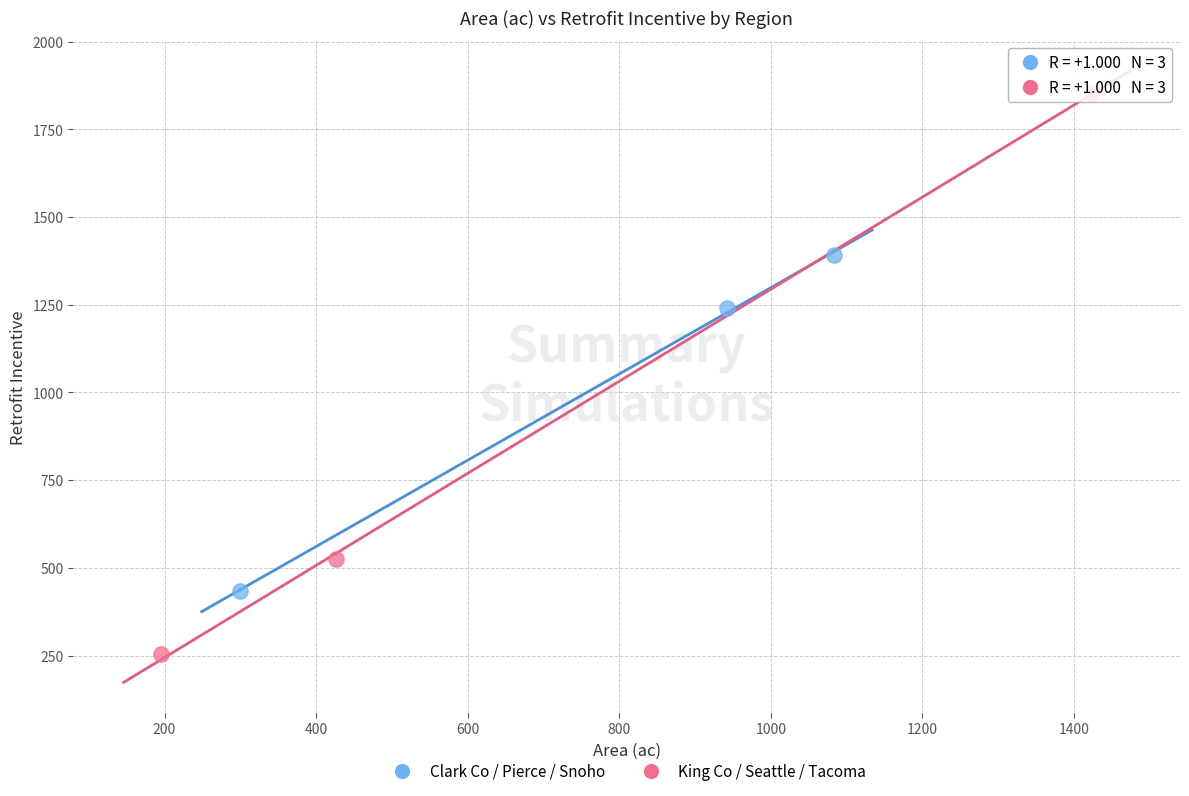

What are all the series names shown in the legend?

Clark Co / Pierce / Snoho, King Co / Seattle / Tacoma